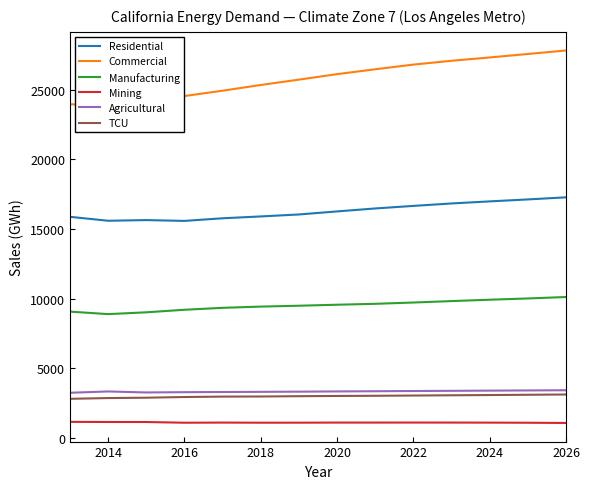

What is the minimum value for Manufacturing?

8885.0